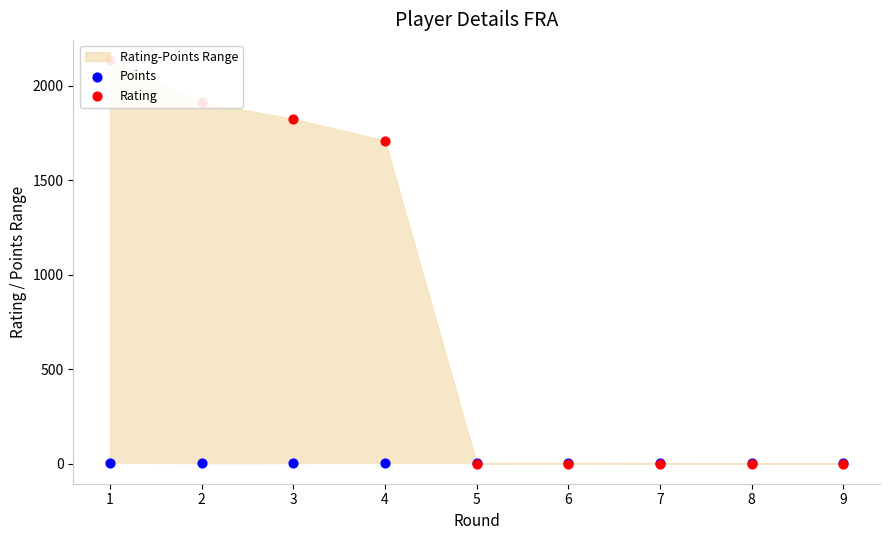

Which series reaches the minimum Y coordinate?

Rating